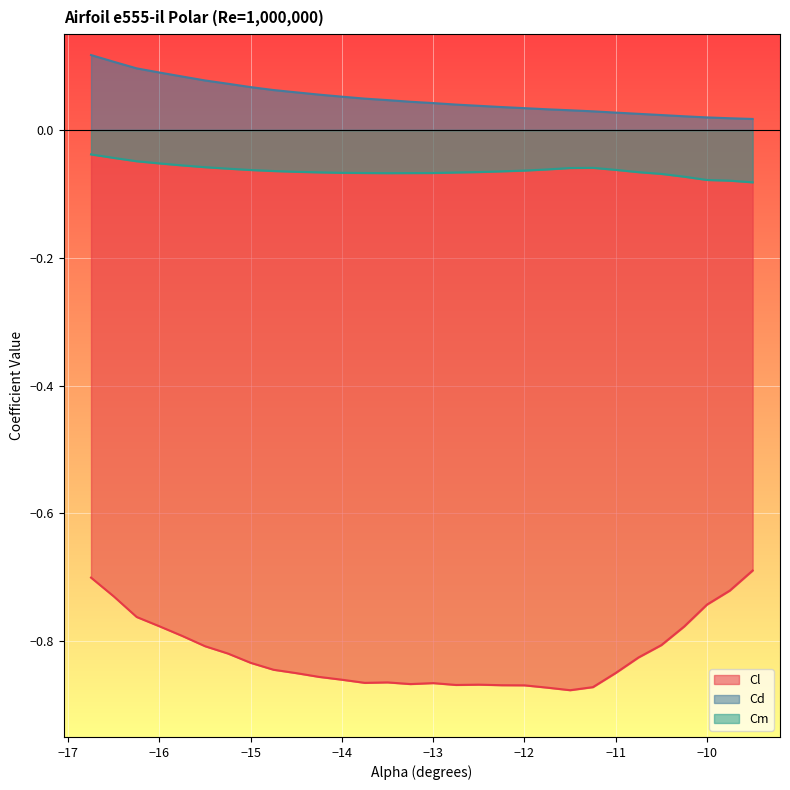

Which series has the largest range (max minus min)?

Cl